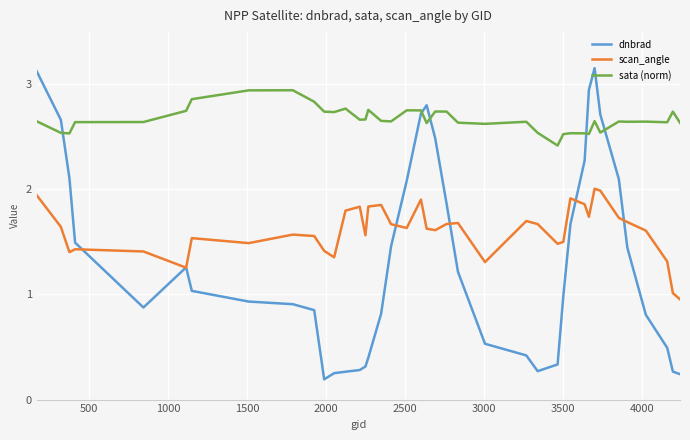

List the series in order of their peak value, lowest first.

scan_angle, sata (norm), dnbrad